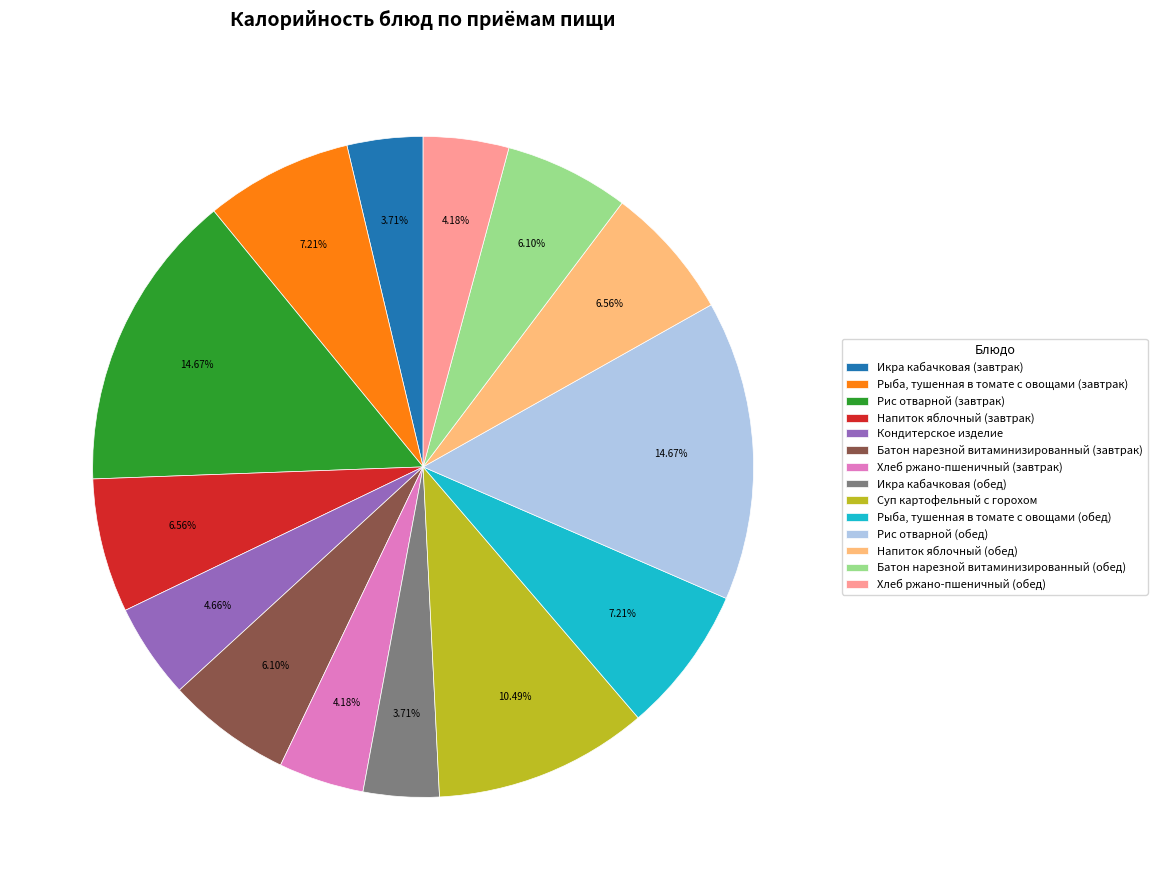

True or false: Напиток яблочный (обед) accounts for 7% of the total.

True